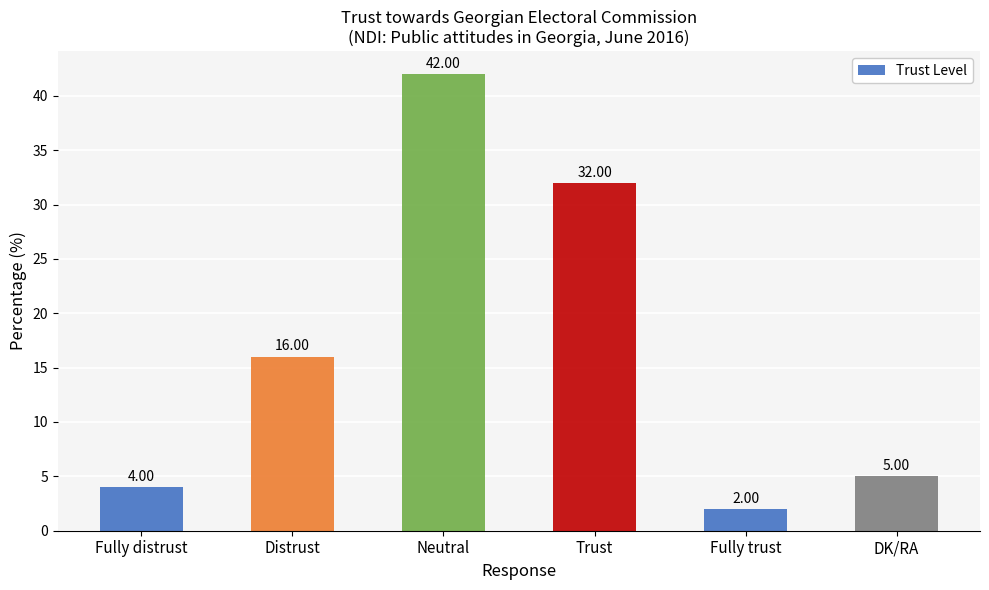

What is the difference between the maximum and minimum values?

40